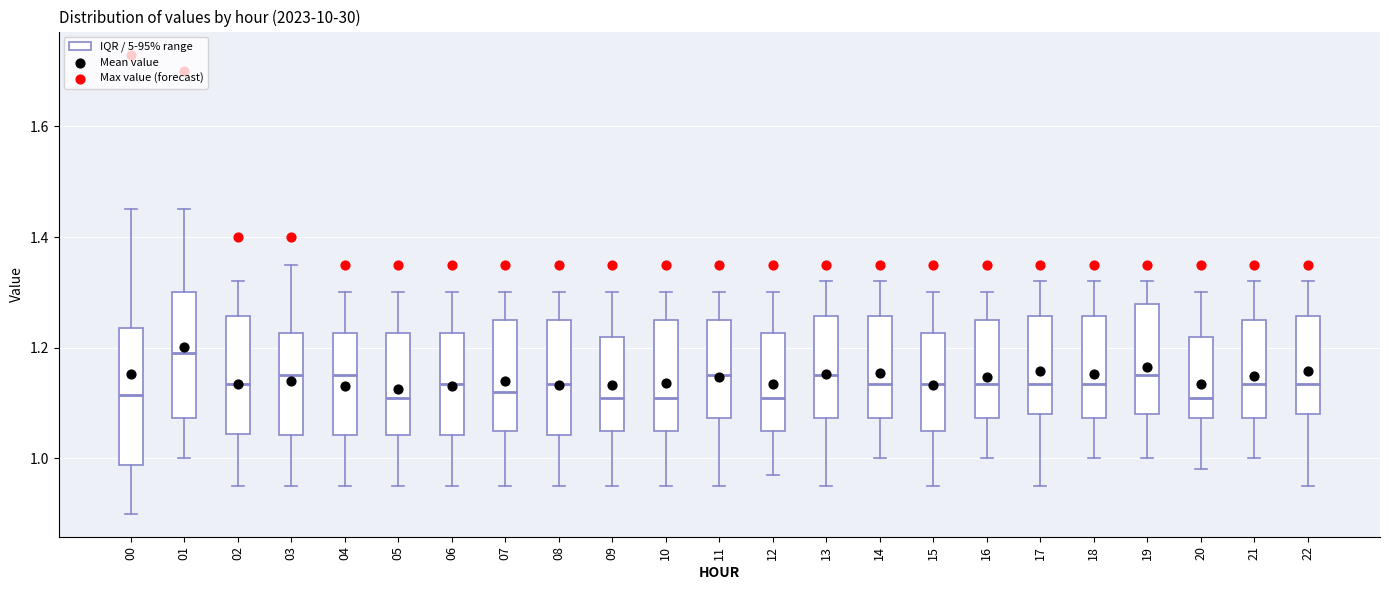

Reading left to right, transcribe this box plot: for each box, give where its median line is, the range the box spans, and where its two whiskers end, as read against the y-axis. The values are not printed on the chart, so give them approximately, as read against the axis.

00: median 1.12, box 0.98 to 1.24, whiskers 0.90 to 1.46
01: median 1.20, box 1.08 to 1.30, whiskers 1.00 to 1.46
02: median 1.14, box 1.04 to 1.26, whiskers 0.96 to 1.32
03: median 1.16, box 1.04 to 1.22, whiskers 0.96 to 1.36
04: median 1.16, box 1.04 to 1.22, whiskers 0.96 to 1.30
05: median 1.12, box 1.04 to 1.22, whiskers 0.96 to 1.30
06: median 1.14, box 1.04 to 1.22, whiskers 0.96 to 1.30
07: median 1.12, box 1.06 to 1.26, whiskers 0.96 to 1.30
08: median 1.14, box 1.04 to 1.26, whiskers 0.96 to 1.30
09: median 1.12, box 1.06 to 1.22, whiskers 0.96 to 1.30
10: median 1.12, box 1.06 to 1.26, whiskers 0.96 to 1.30
11: median 1.16, box 1.08 to 1.26, whiskers 0.96 to 1.30
12: median 1.12, box 1.06 to 1.22, whiskers 0.98 to 1.30
13: median 1.16, box 1.08 to 1.26, whiskers 0.96 to 1.32
14: median 1.14, box 1.08 to 1.26, whiskers 1.00 to 1.32
15: median 1.14, box 1.06 to 1.22, whiskers 0.96 to 1.30
16: median 1.14, box 1.08 to 1.26, whiskers 1.00 to 1.30
17: median 1.14, box 1.08 to 1.26, whiskers 0.96 to 1.32
18: median 1.14, box 1.08 to 1.26, whiskers 1.00 to 1.32
19: median 1.16, box 1.08 to 1.28, whiskers 1.00 to 1.32
20: median 1.12, box 1.08 to 1.22, whiskers 0.98 to 1.30
21: median 1.14, box 1.08 to 1.26, whiskers 1.00 to 1.32
22: median 1.14, box 1.08 to 1.26, whiskers 0.96 to 1.32